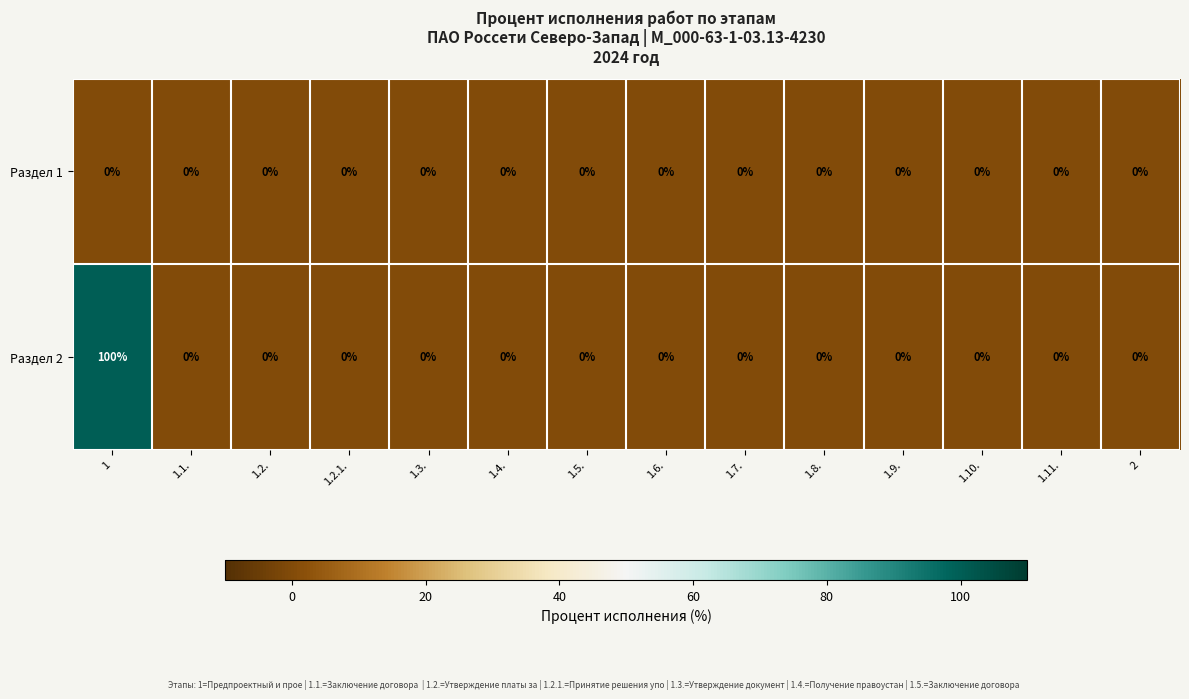

Which series has the largest range (max minus min)?

Раздел 2